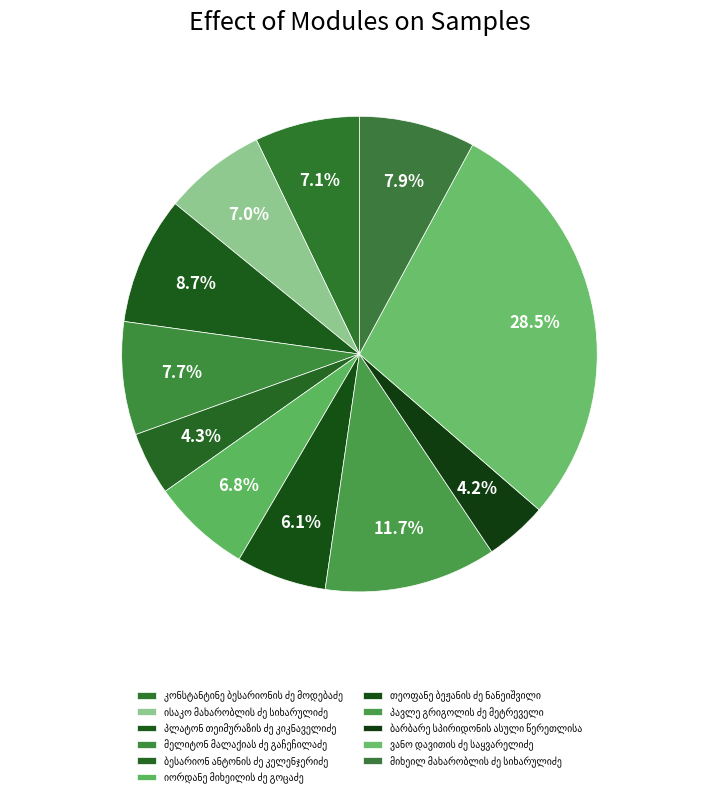

Is the sum of კონსტანტინე ბესარიონის ძე მოდებაძე and ისაკო მახარობლის ძე სიხარულიძე greater than half?

No